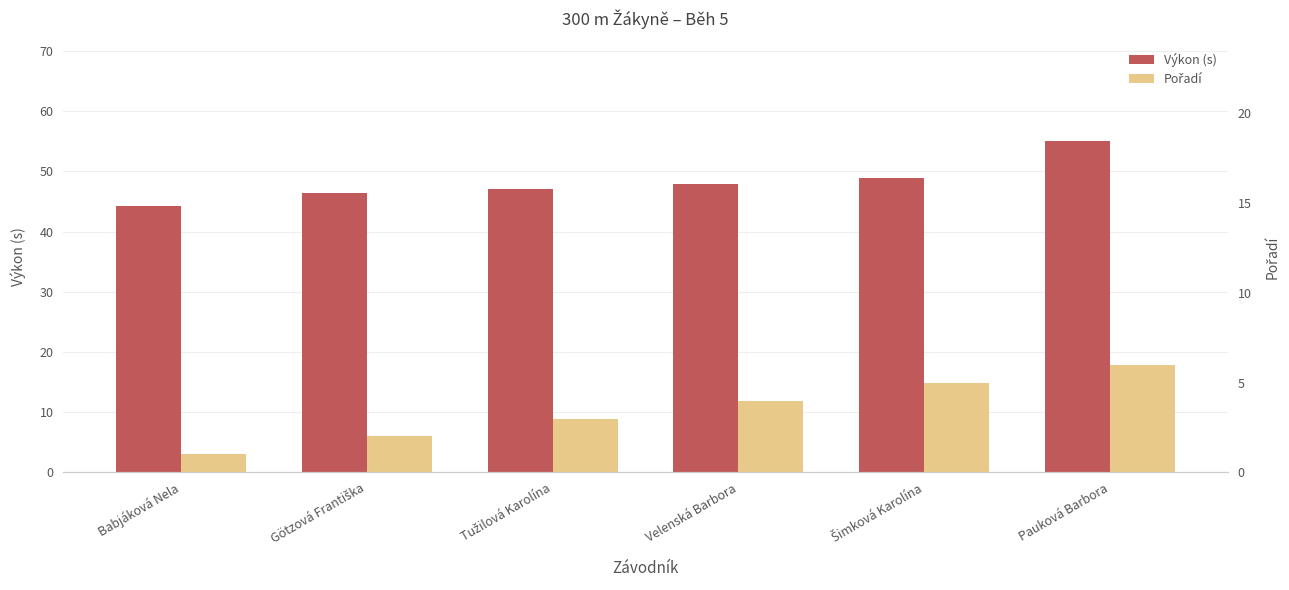

At which category does the chart reach its peak across all series?

Pauková Barbora